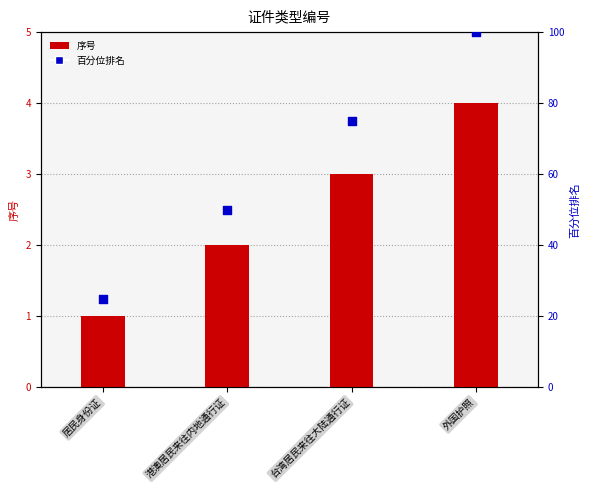

Which series has the largest total across all categories?

百分位排名